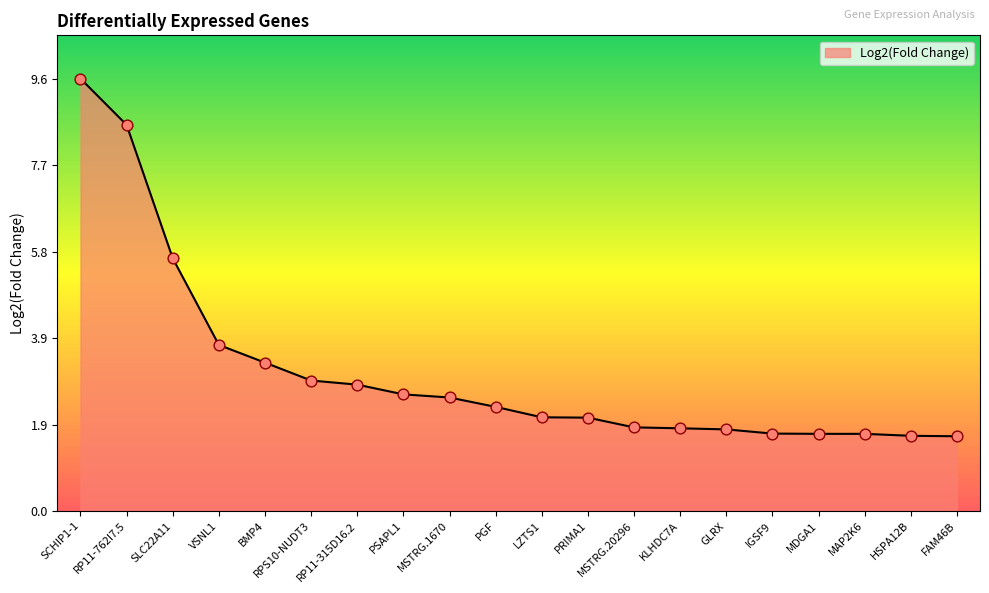

Approximately how many times larger is the value at KLHDC7A compared to SLC22A11?

0.3